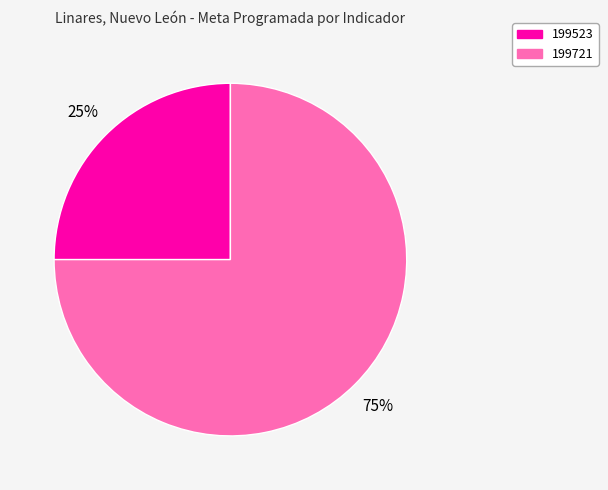

To the nearest percent, what is the difference between the largest and smallest slice percentages?

50%